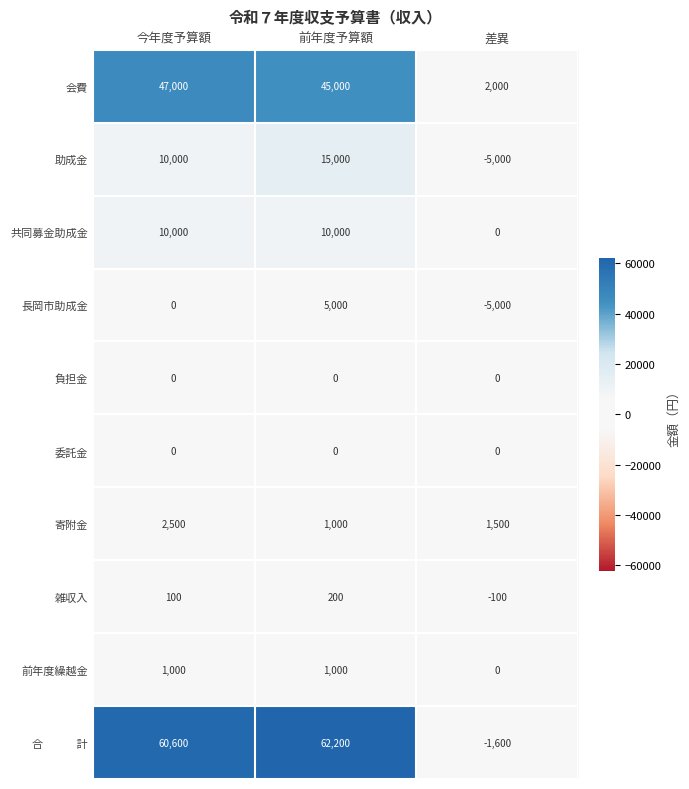

How many 前年度繰越金 values are between 0 and 1000?

3